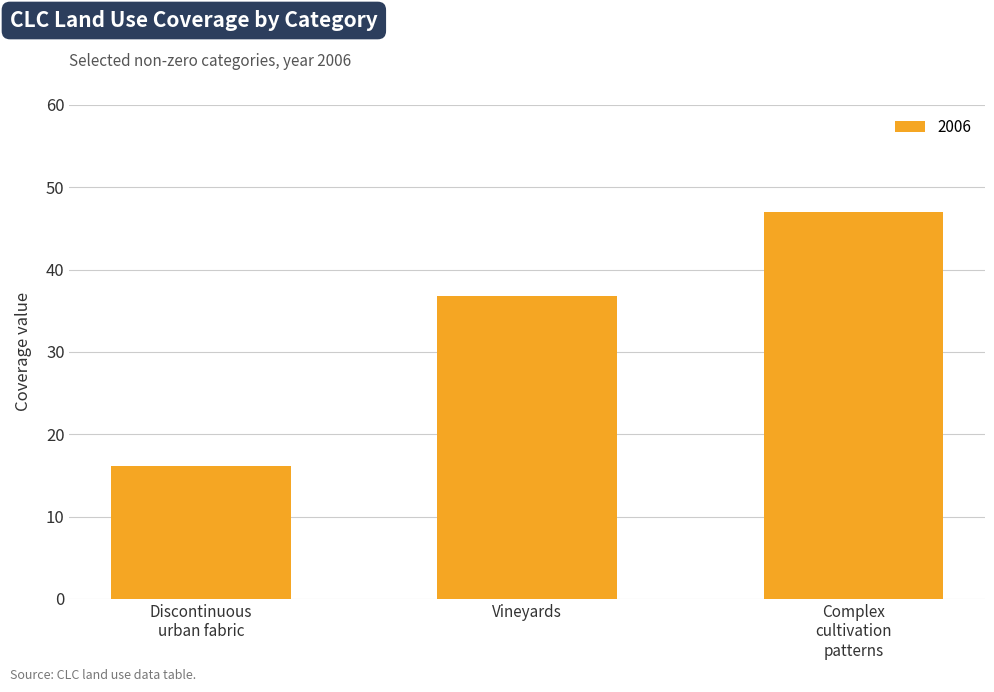

What is the label of the 2nd bar from the right?

Vineyards